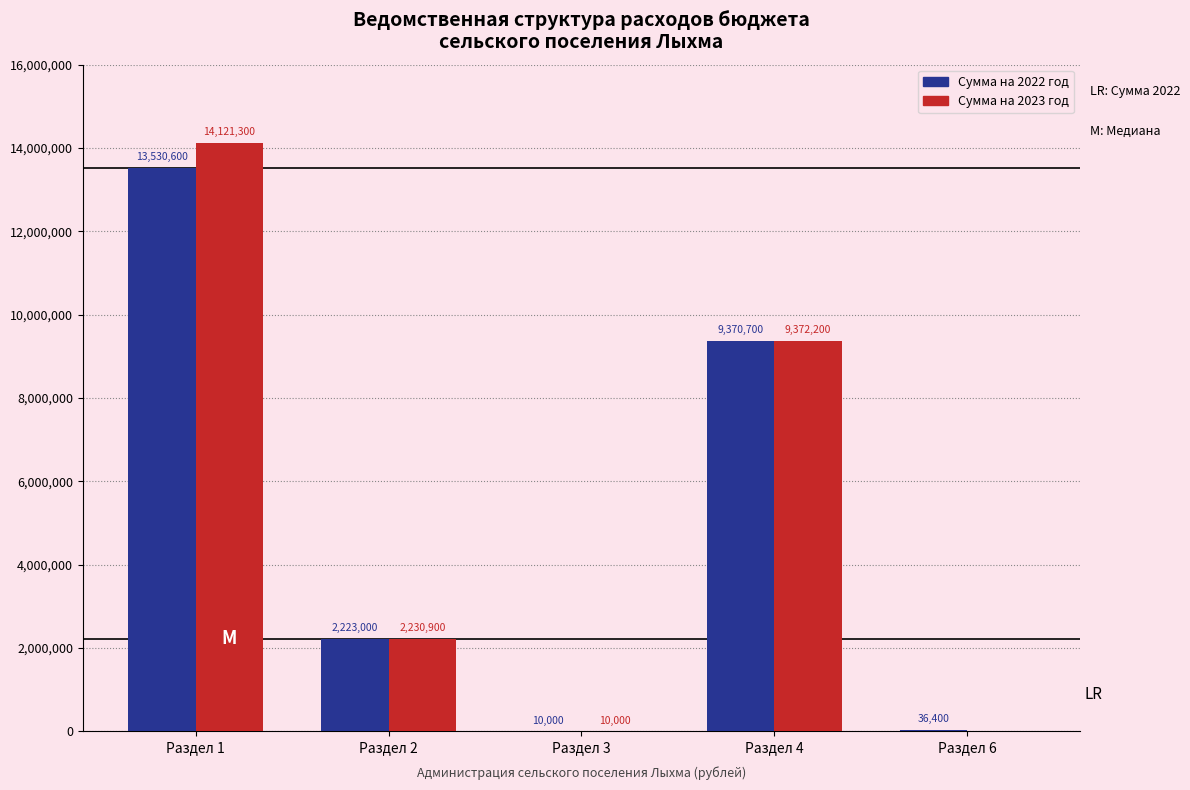

Which label corresponds to the largest value in the chart?

Раздел 1